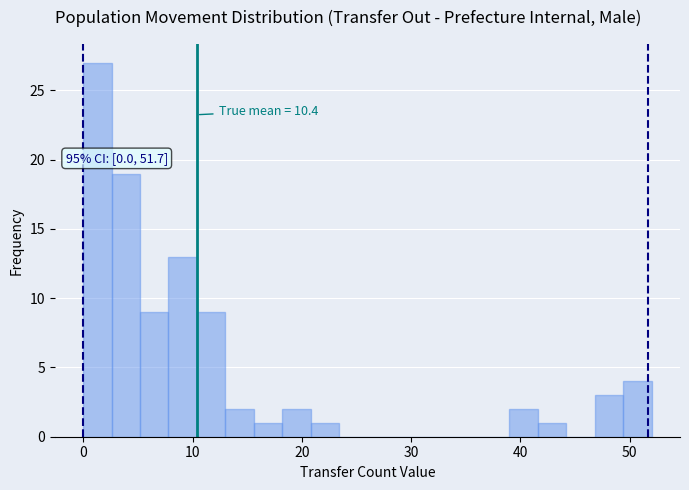

Around what value on the x-axis is the tallest bar? Give the approximate position of its centre, as read against the axis.

1